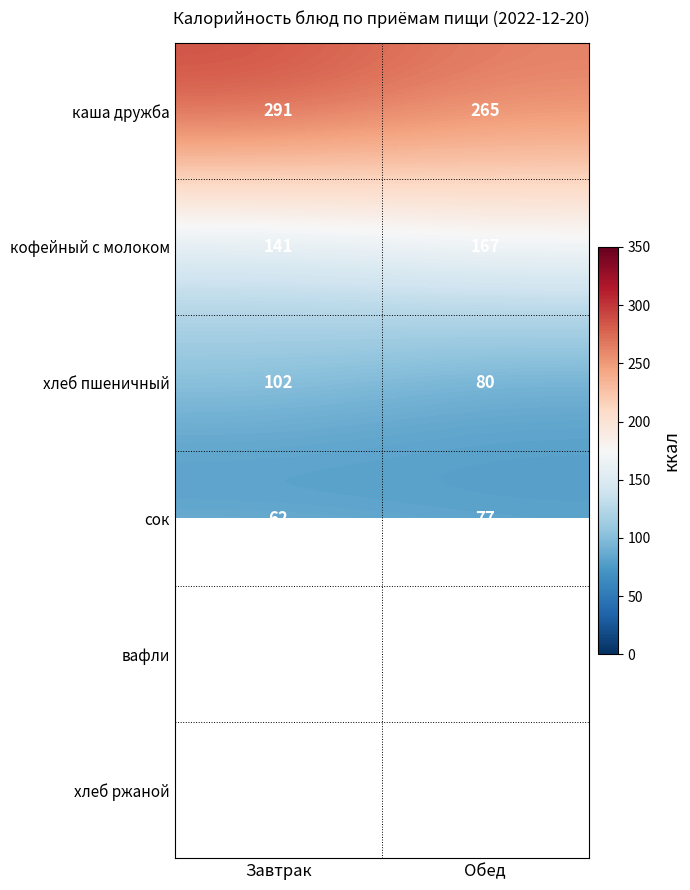

What is the spread (max minus min) of values at Завтрак?

229.0